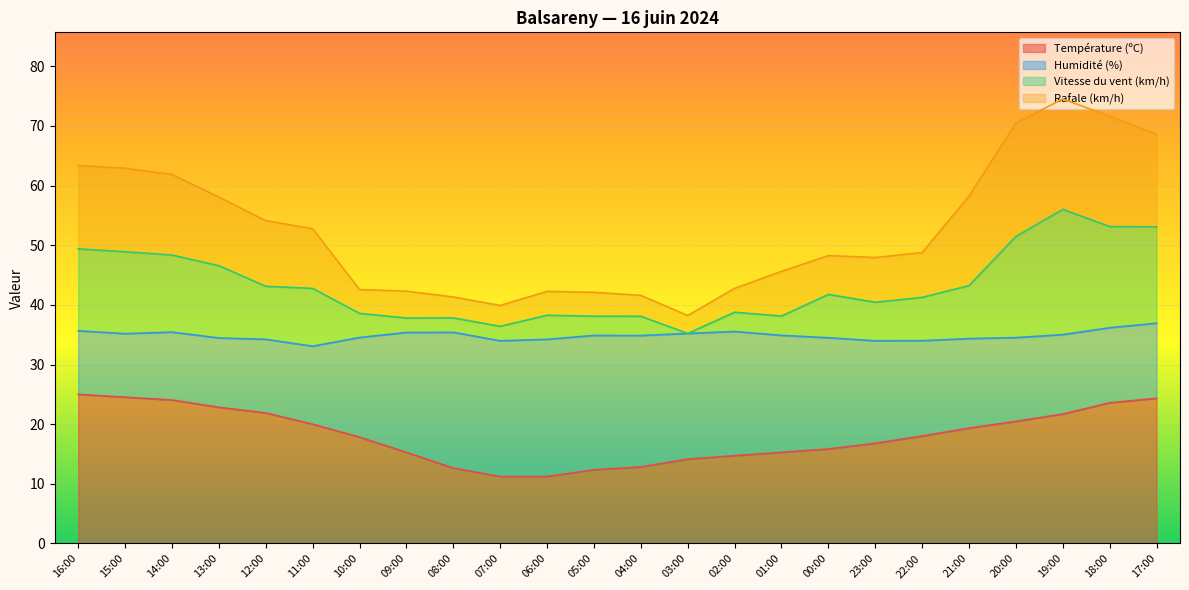

What position from the left is 20:00?

21